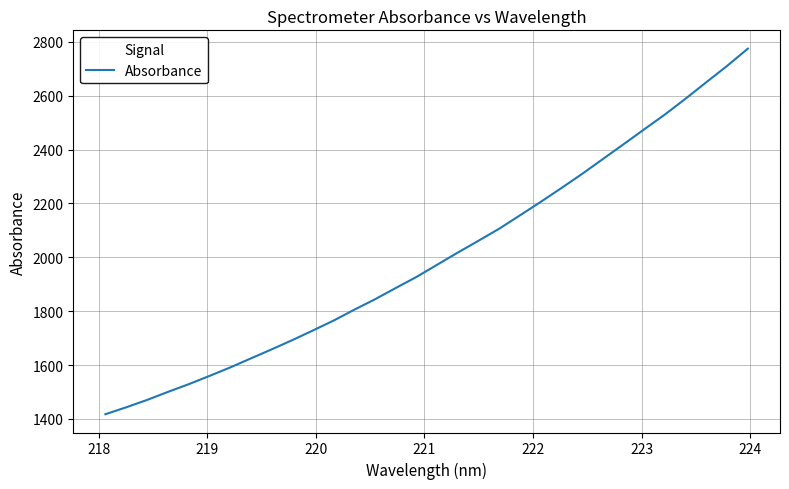

What is the minimum value shown in the chart?

1417.2